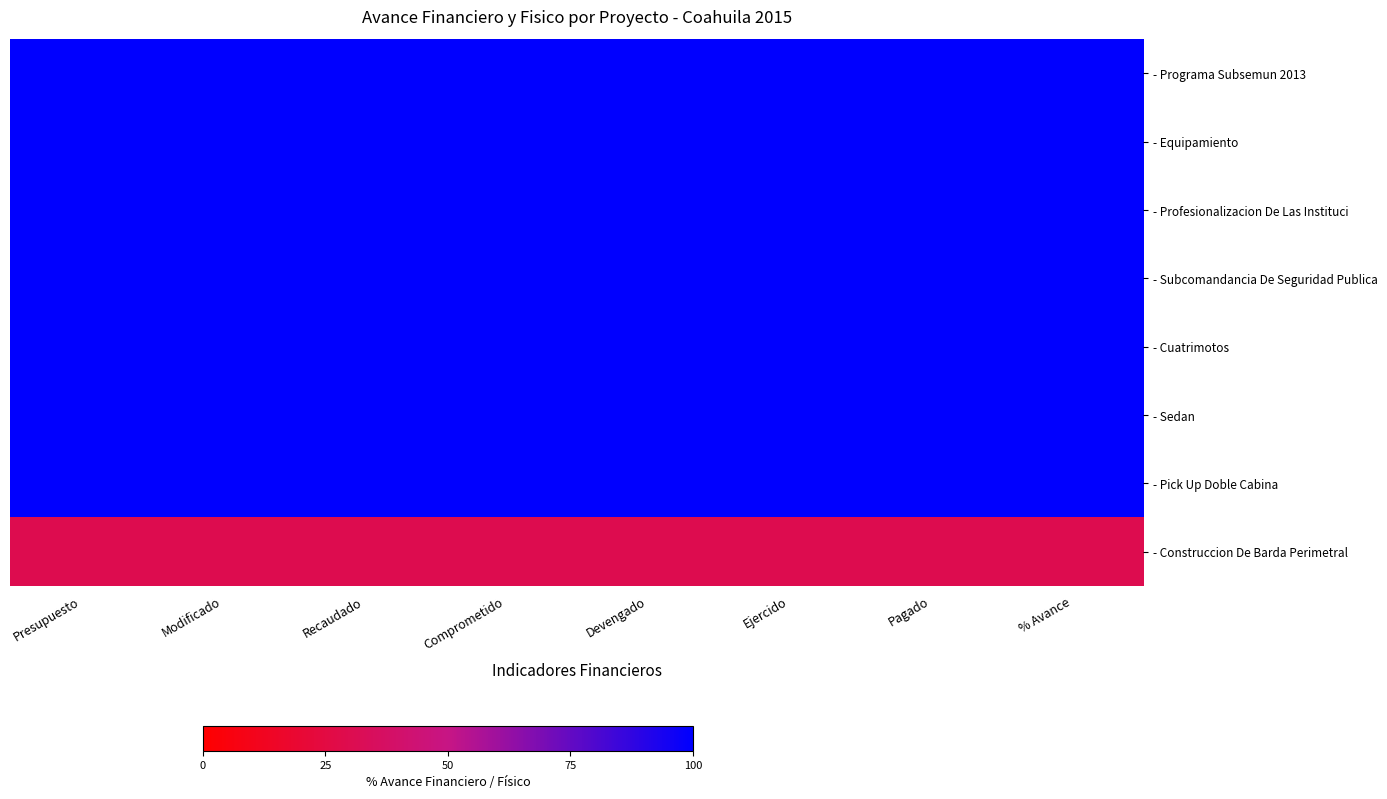

How many series are shown in this chart?

8